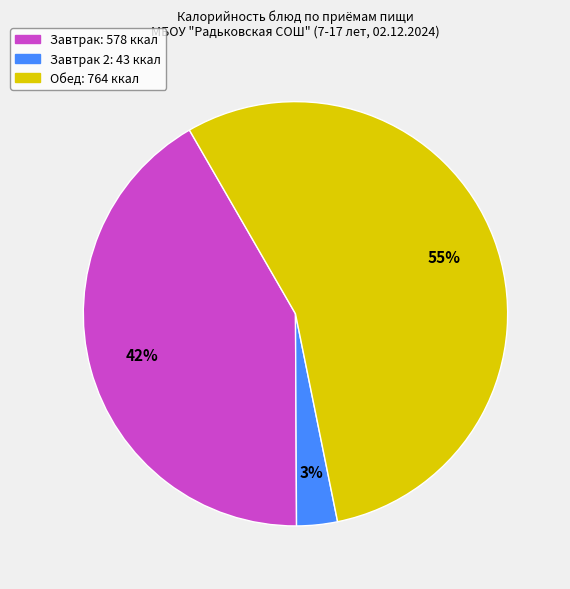

To the nearest percent, what is the difference between the largest and smallest slice percentages?

52%